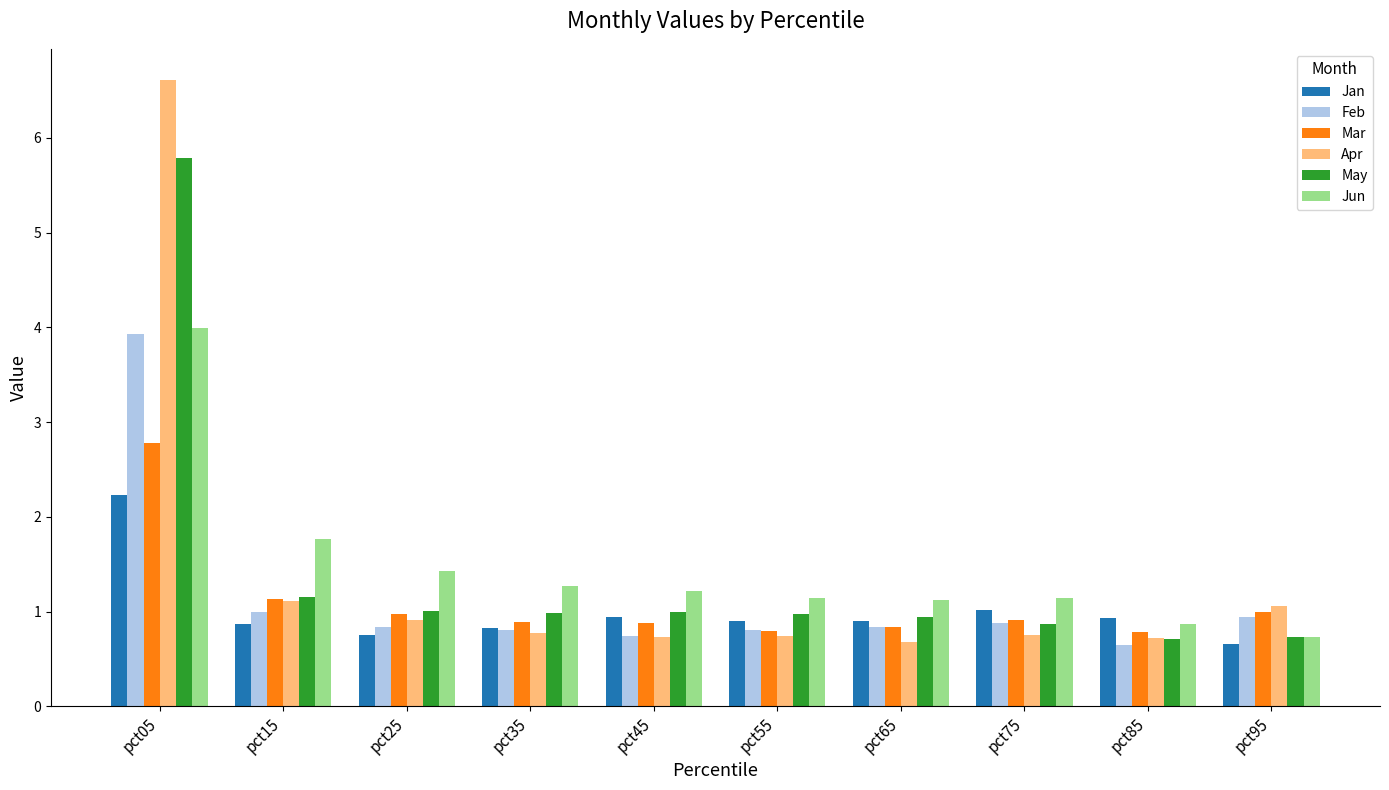

What is the total value across all series at pct65?

5.3